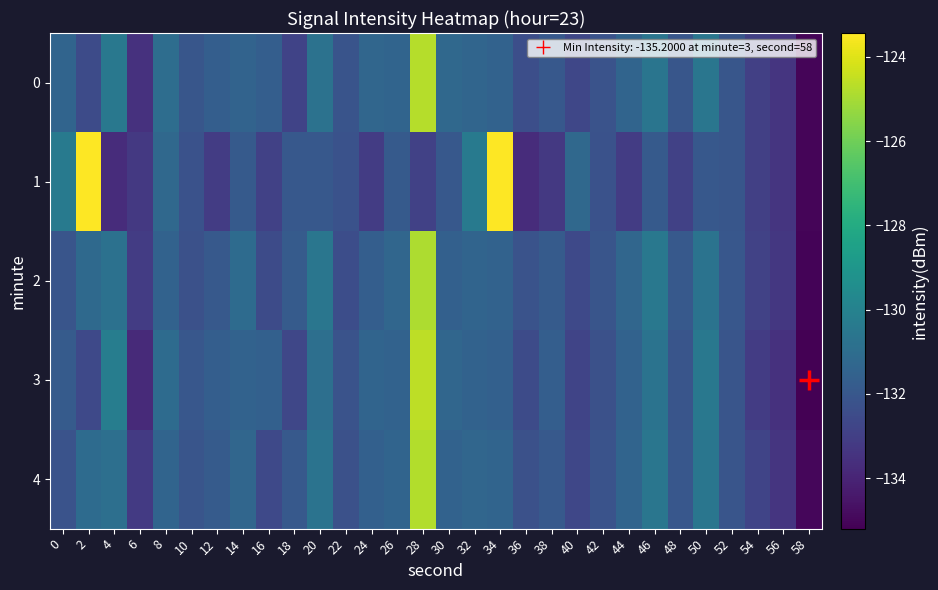

Which series has the largest total across all categories?

2